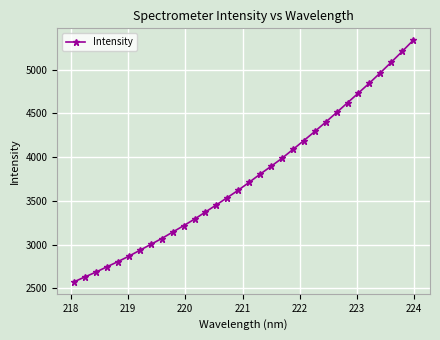

What is the difference between the second highest and minimum values?

2629.2